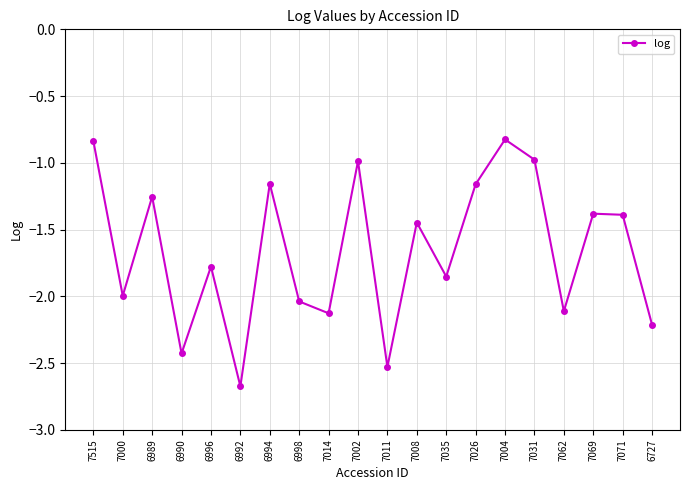

Which category has the lowest value across all series?

6992